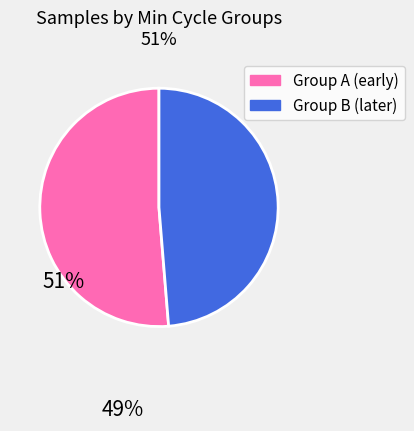

Is there a majority slice in this chart?

Yes